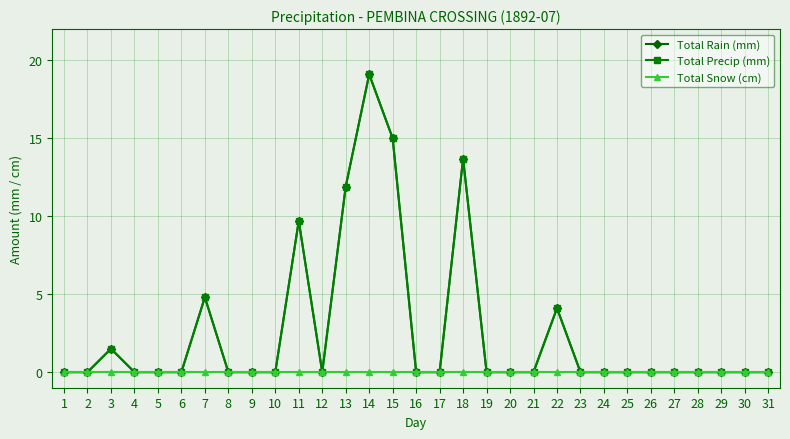

Which series has the largest total across all categories?

Total Rain (mm)